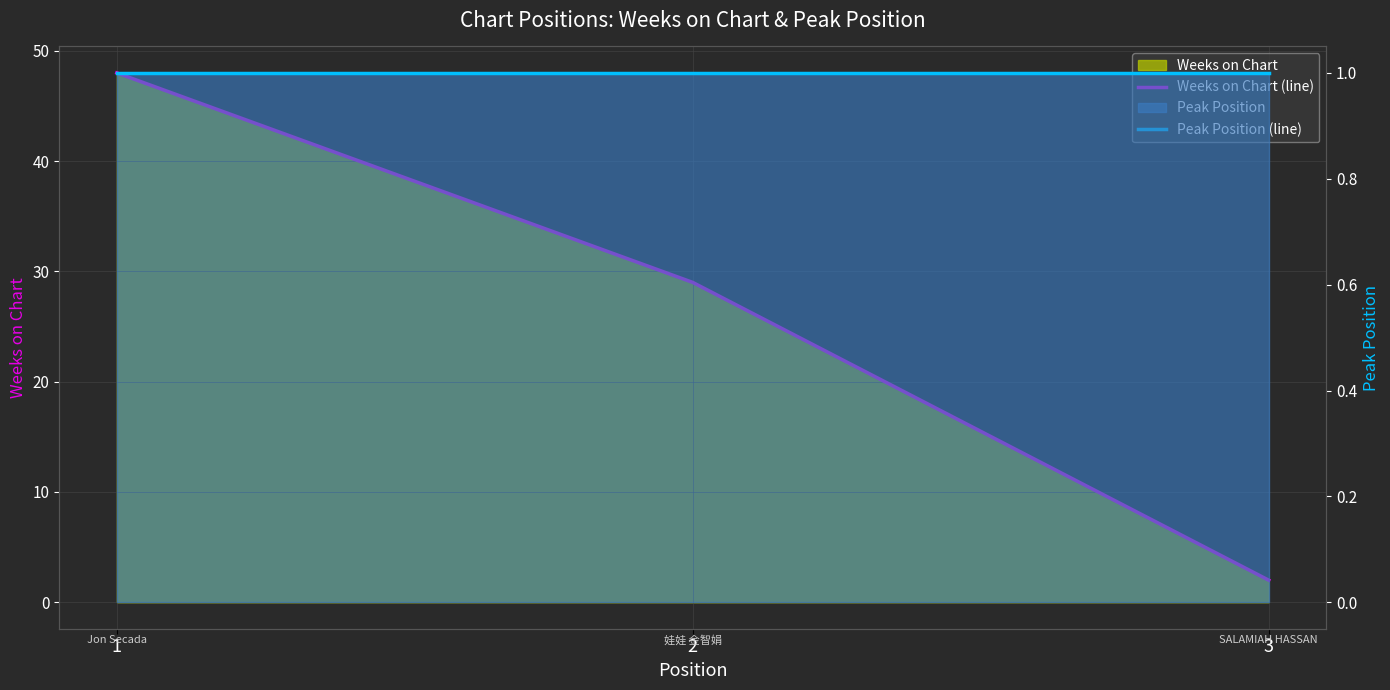

Read the Weeks on Chart (line) value at 2.

29